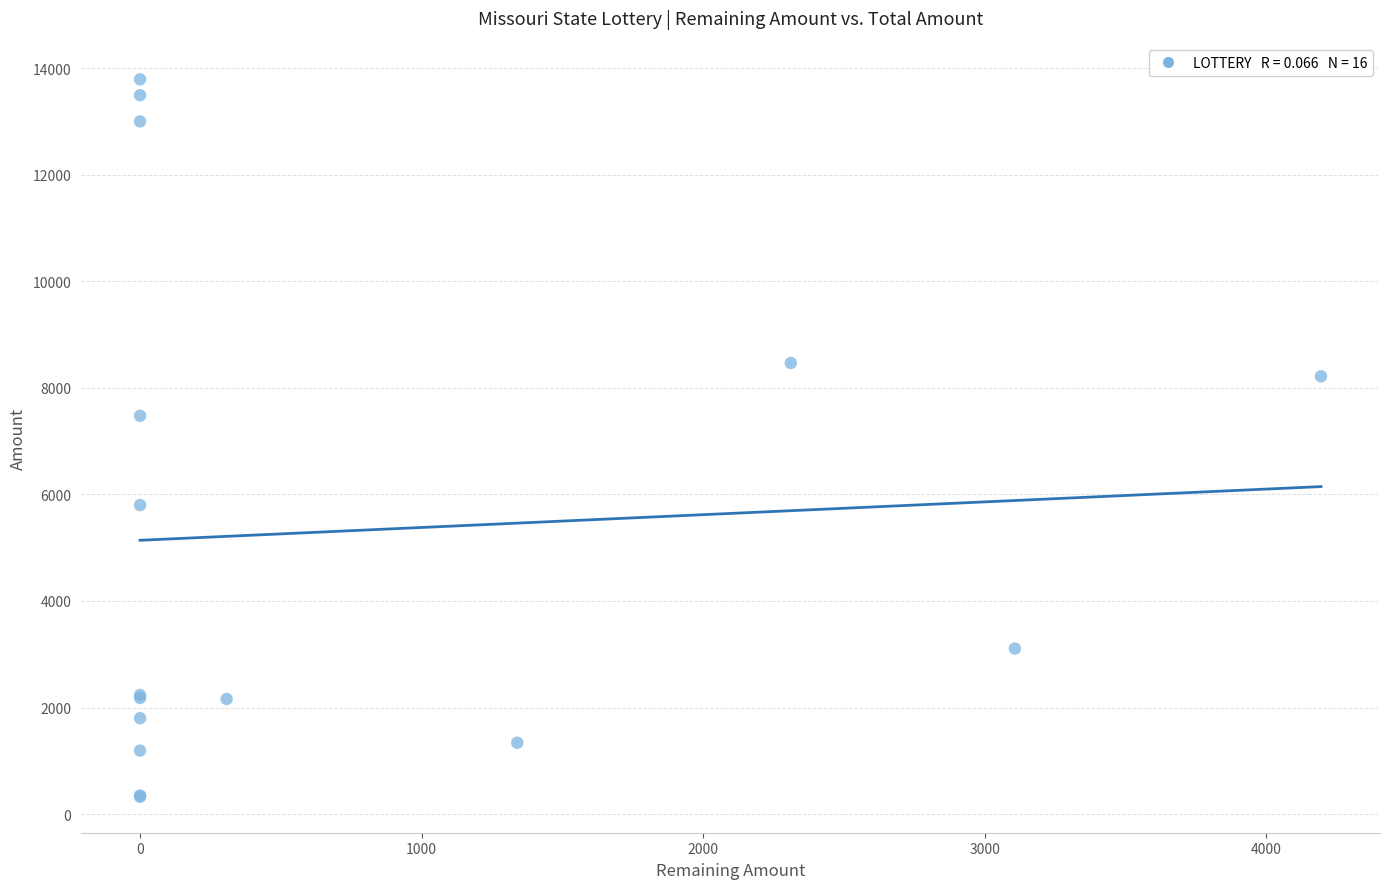

What Y value in the scatter plot is closest to 7056?

7475.0